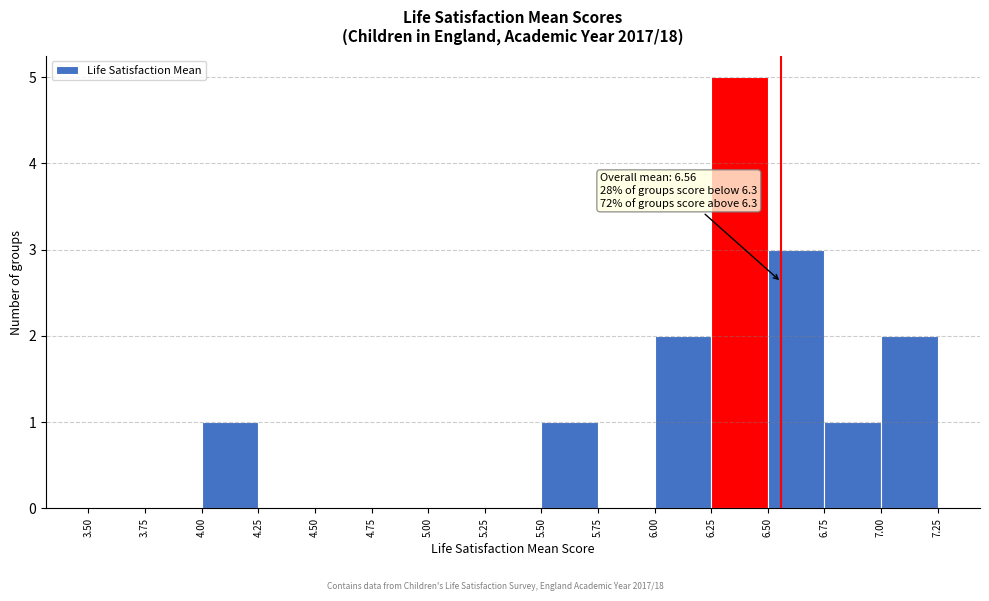

Which range on the x-axis has the tallest bar?

6.25 to 6.50